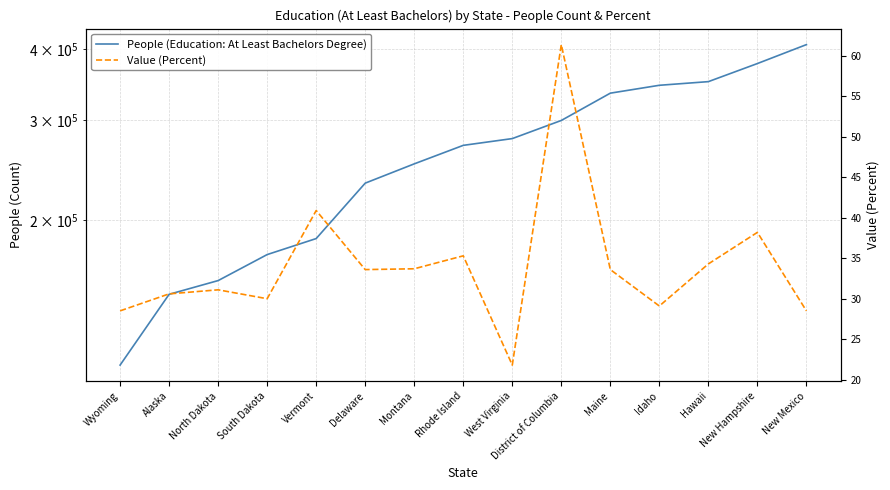

True or false: People (Education: At Least Bachelors Degree) and Value (Percent) intersect in this chart.

False